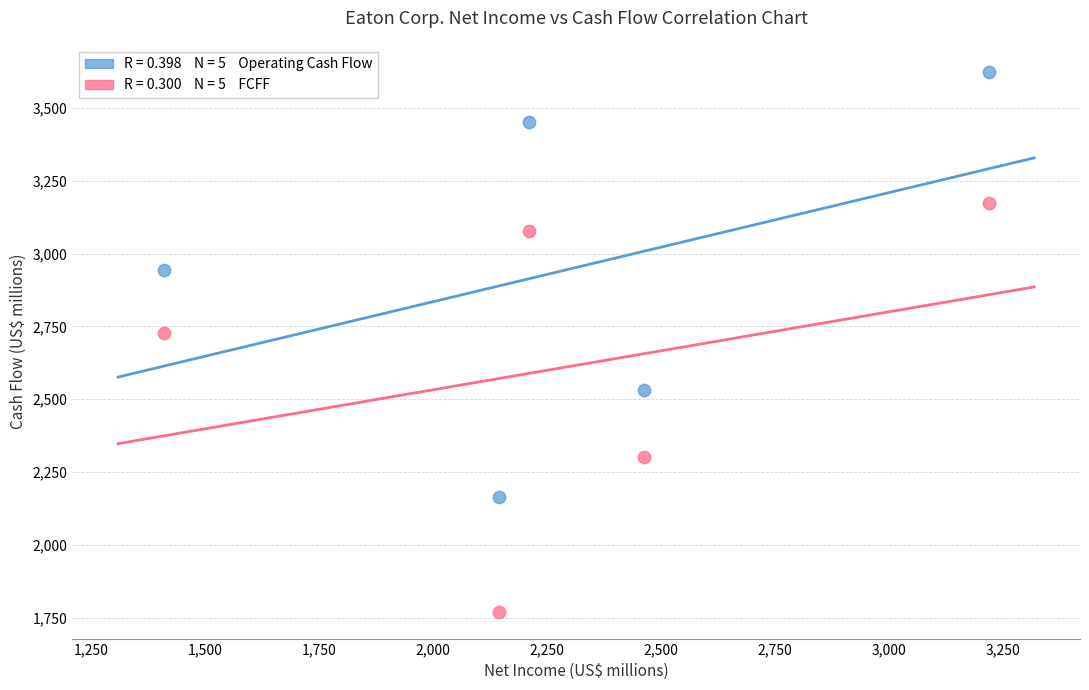

Across all data points, what is the average Y value?

2776